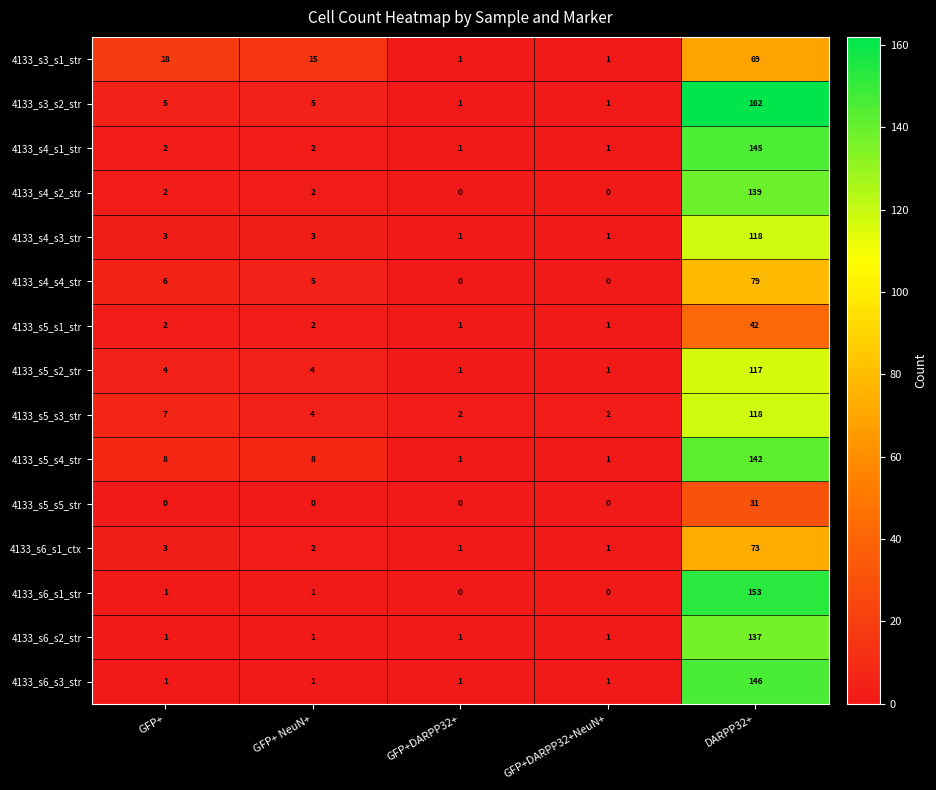

What is the sum of the 4133_s5_s4_str values at GFP+DARPP32+ and DARPP32+?

143